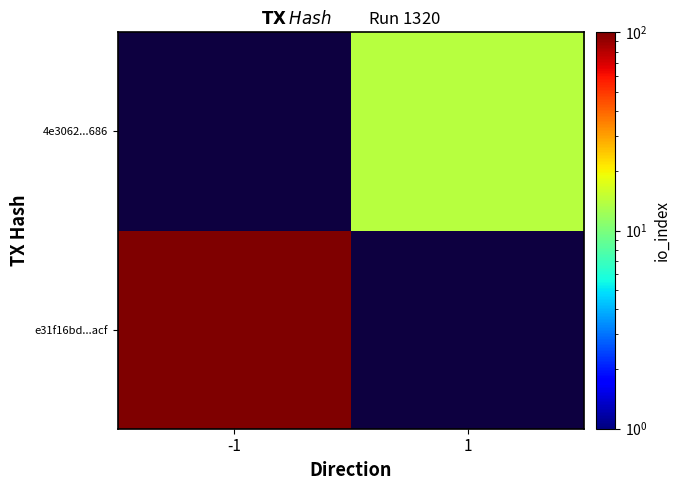

Count the number of data series in this chart.

2